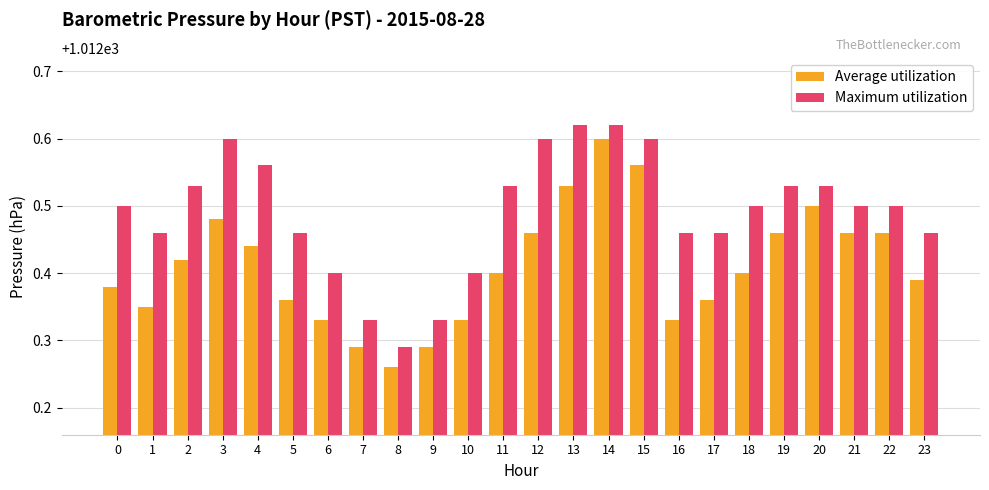

Which series has the largest range (max minus min)?

Average utilization